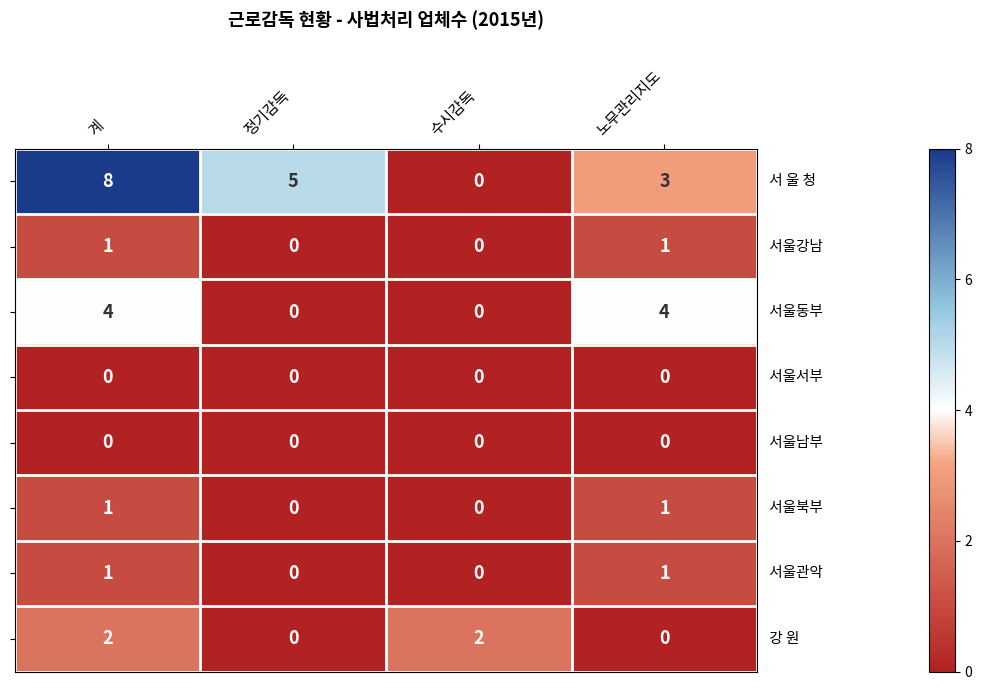

How many categories are shown in the chart?

4